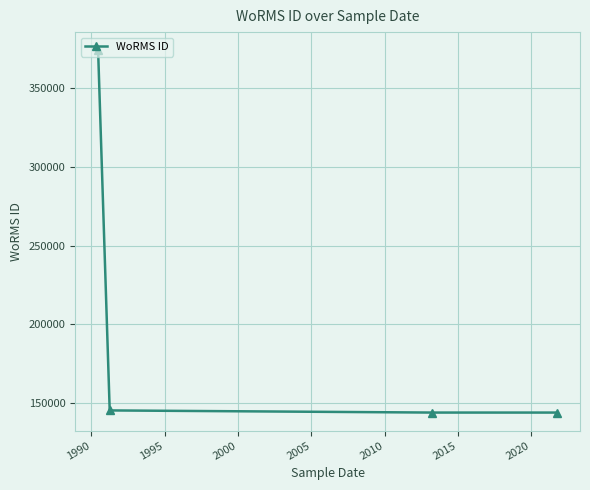

What is the smallest value displayed?

144094